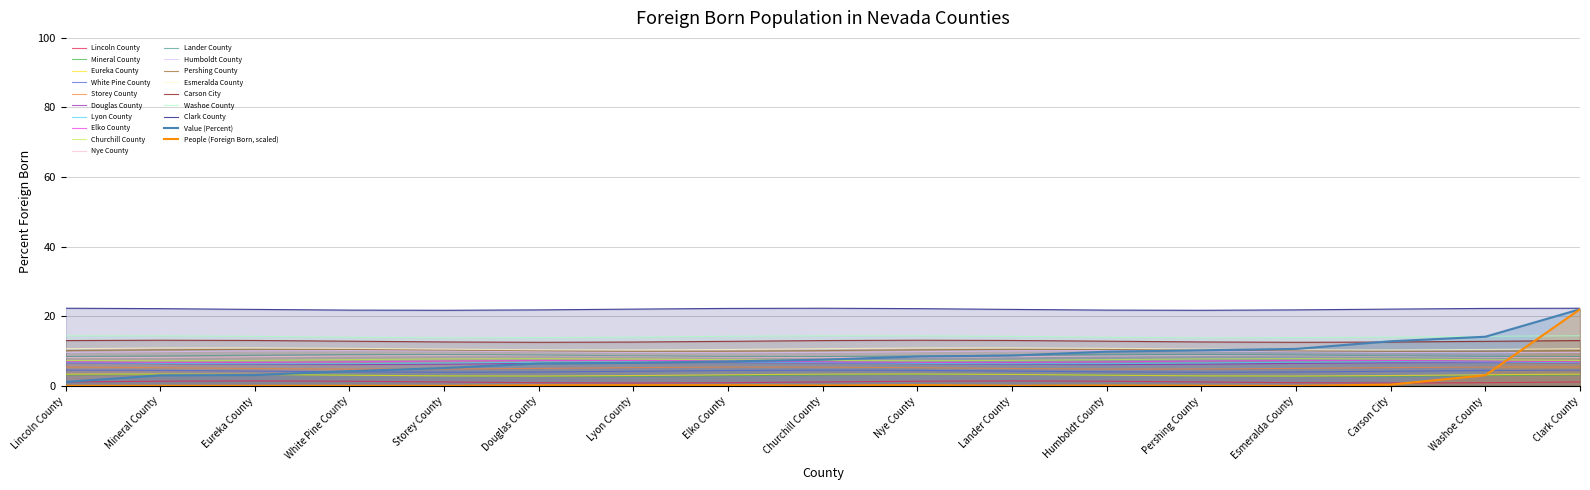

Reading left to right, extract all data points from this chart.

Value (Percent): 1.1	3.0	3.1	4.2	5.1	6.4	6.6	7.0	7.5	8.4	8.7	9.8	10.2	10.6	12.8	14.1	22.0
People (Foreign Born, thousands): 0.0	0.0	0.0	0.0	0.0	0.1	0.2	0.2	0.1	0.2	0.0	0.1	0.0	0.0	0.3	3.0	22.0